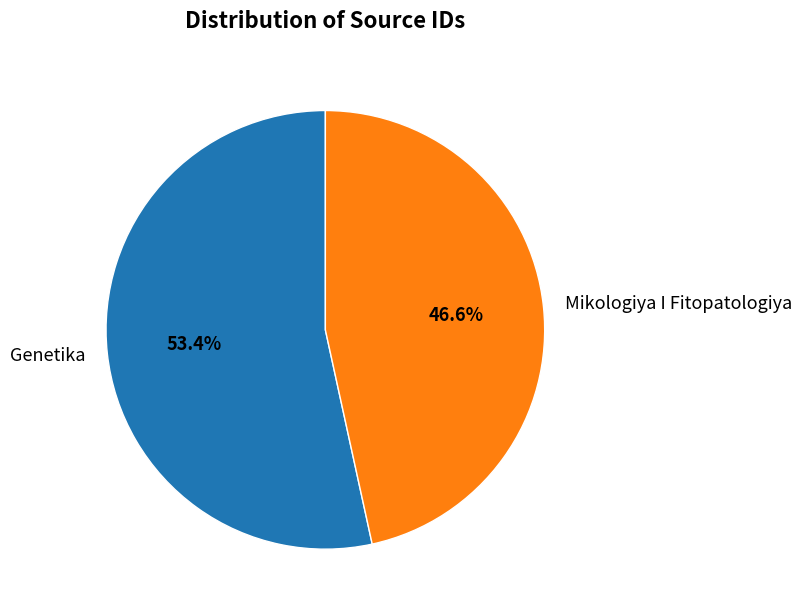

Which slice is the largest?

Genetika